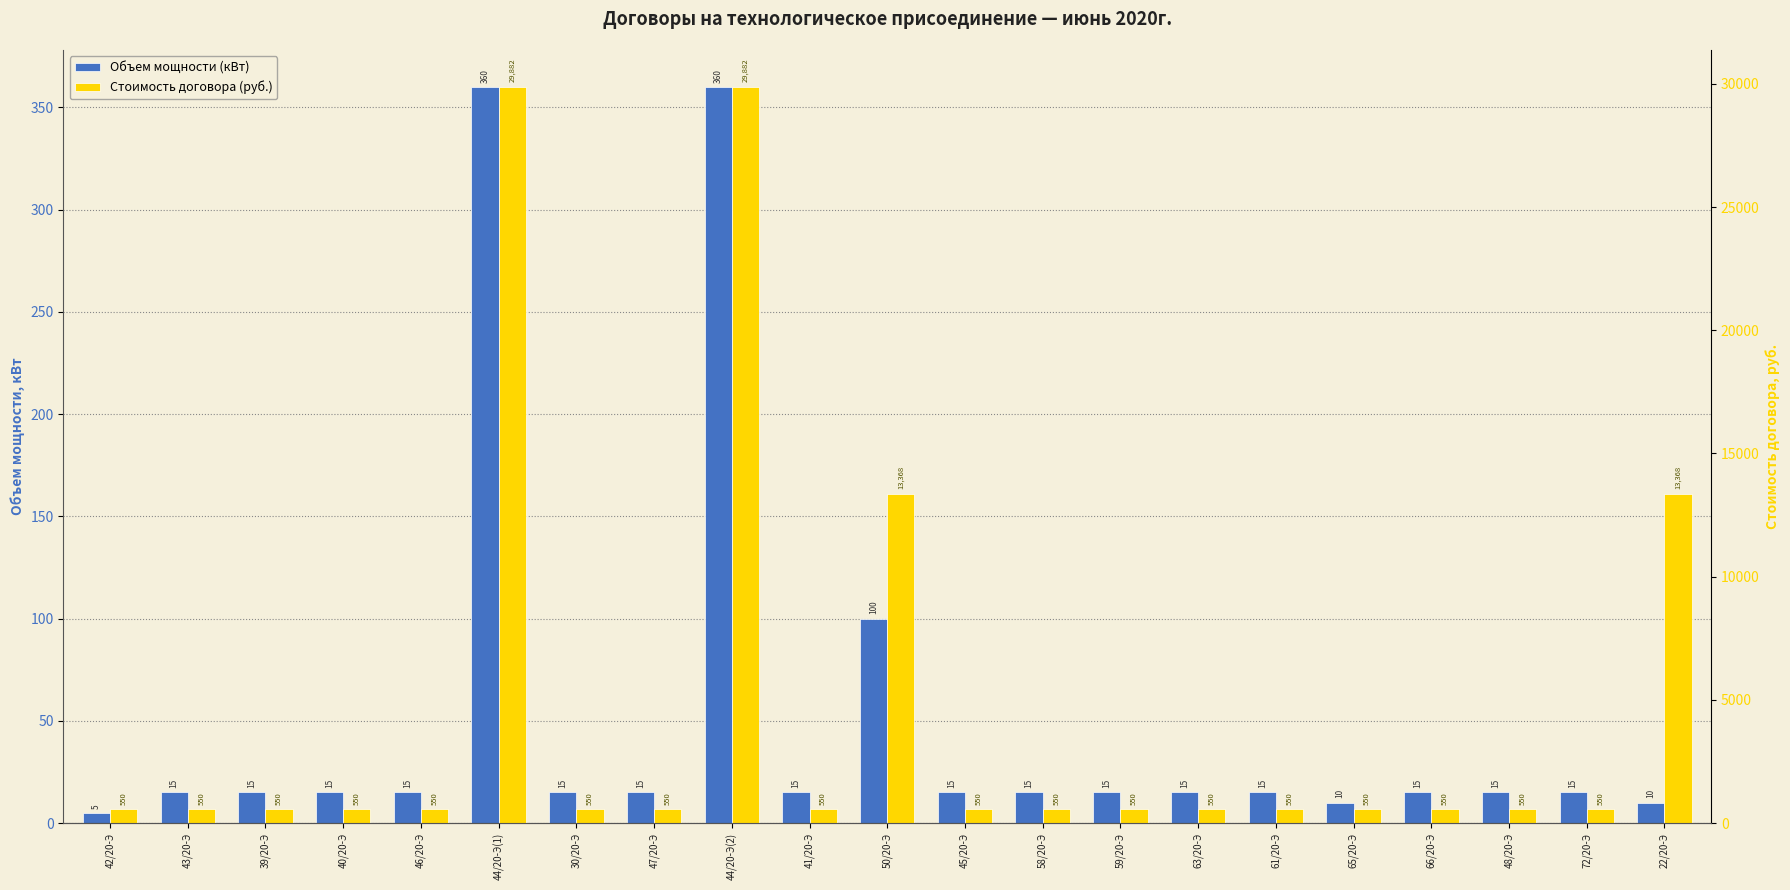

How many bars are there in total?

42